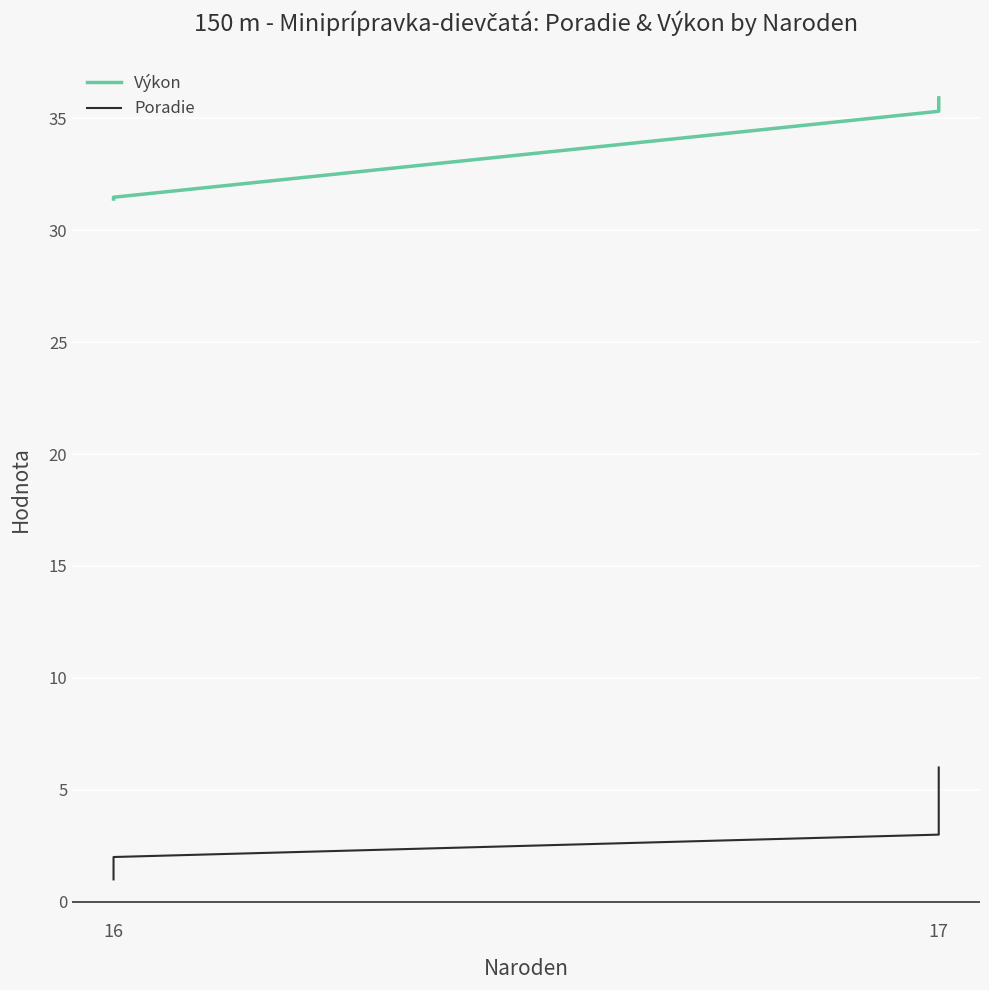

What are all the series names shown in the legend?

Výkon, Poradie